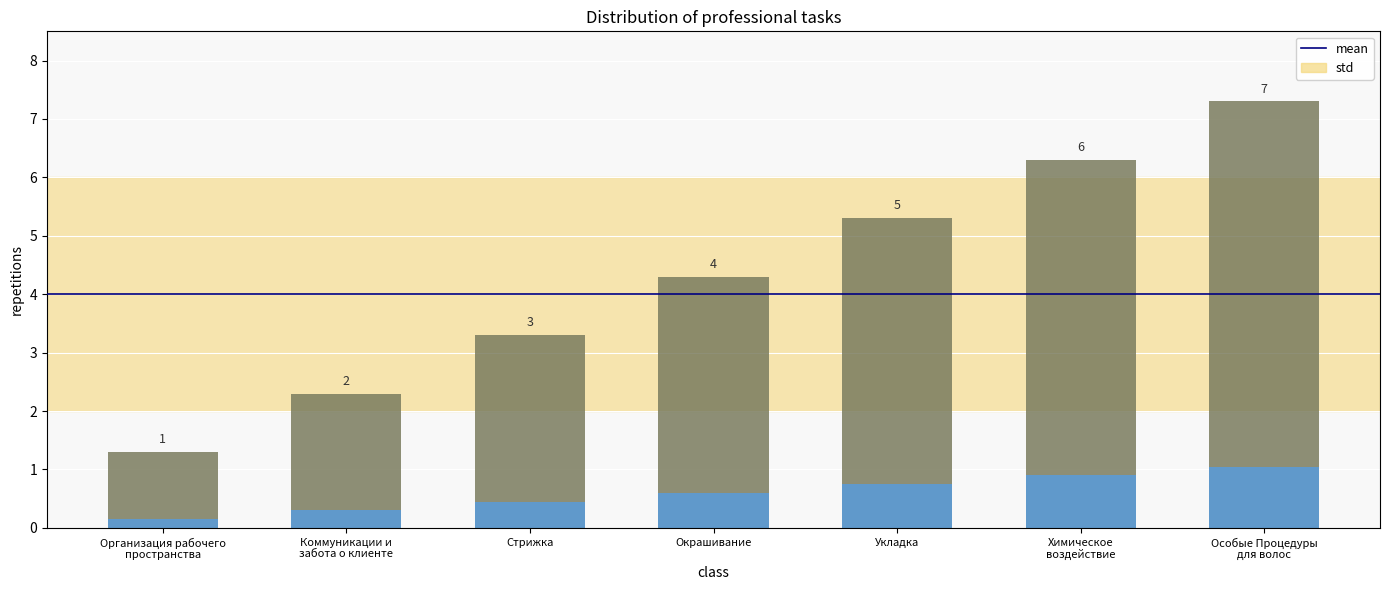

What is the sum of the values at Особые Процедуры
для волос and Окрашивание?

11.6